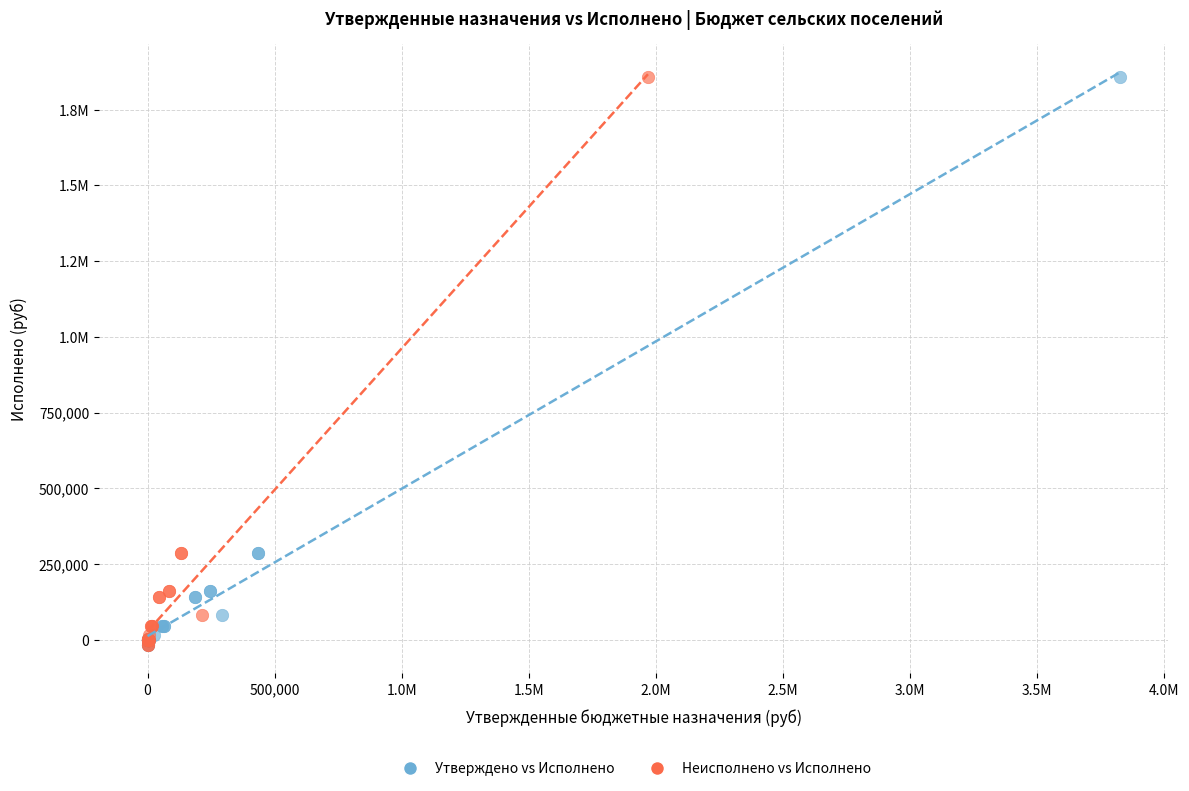

What are all the series names shown in the legend?

Утверждено vs Исполнено, Неисполнено vs Исполнено